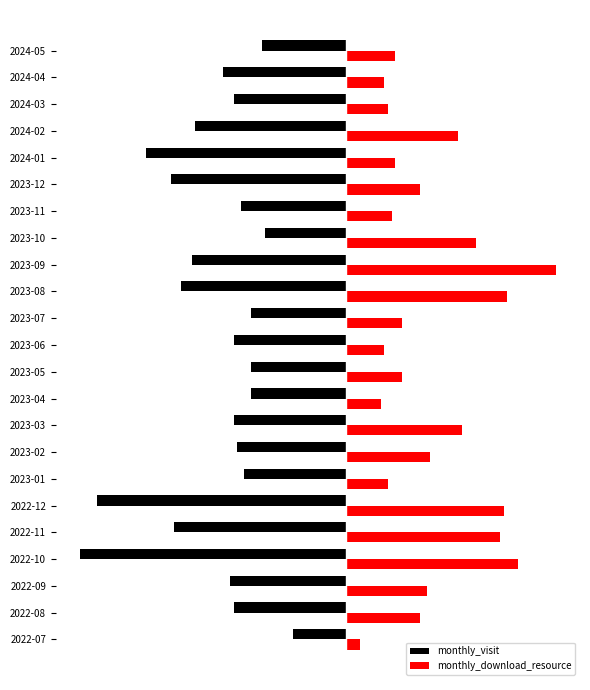

What are all the series names shown in the legend?

monthly_visit, monthly_download_resource